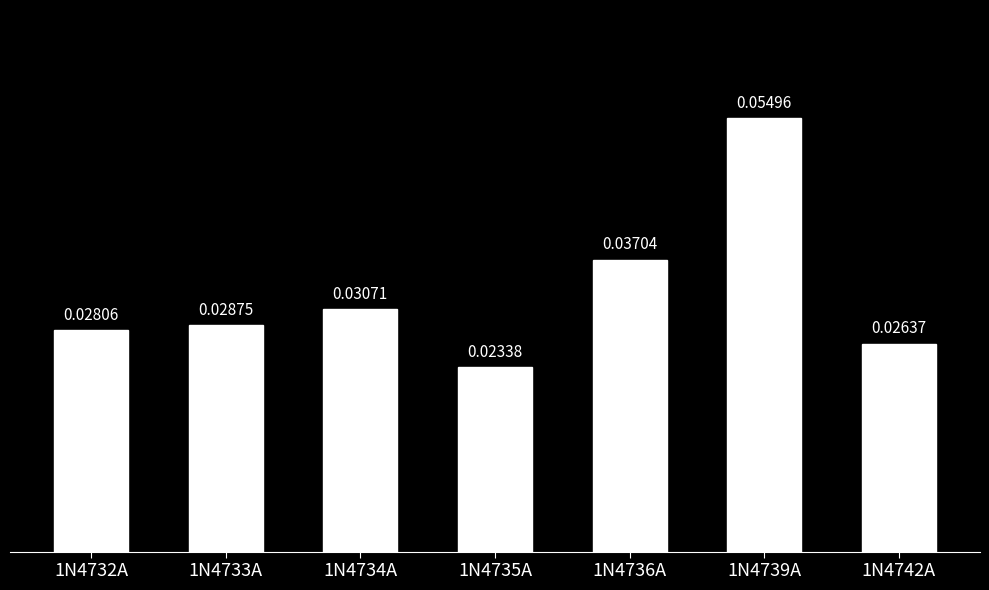

Which has a higher value, 1N4732A or 1N4742A?

1N4732A